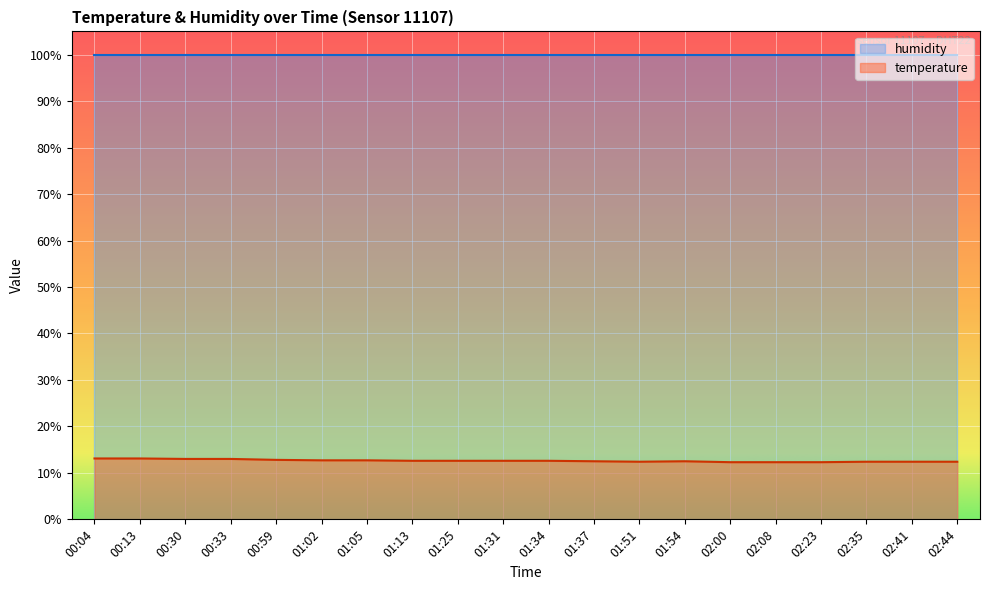

Count the number of data series in this chart.

2